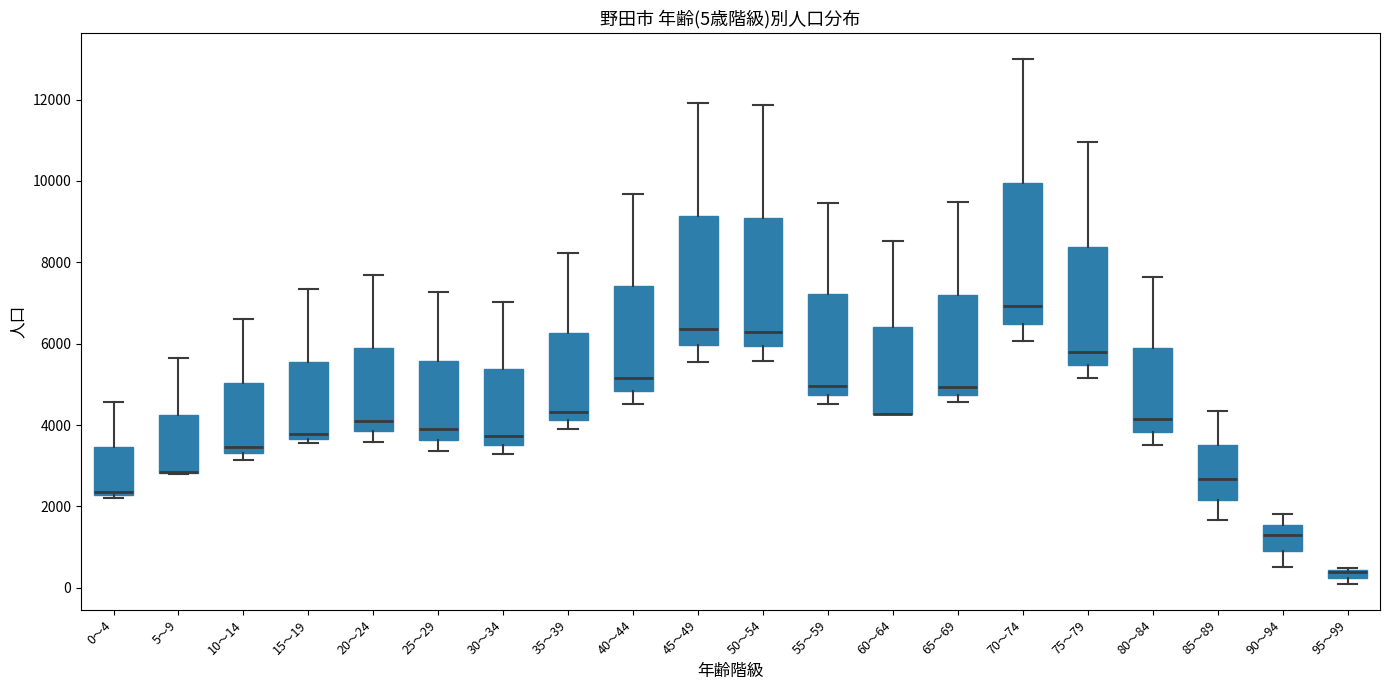

Which box is the tallest, from its lower edge to its upper edge?

70～74